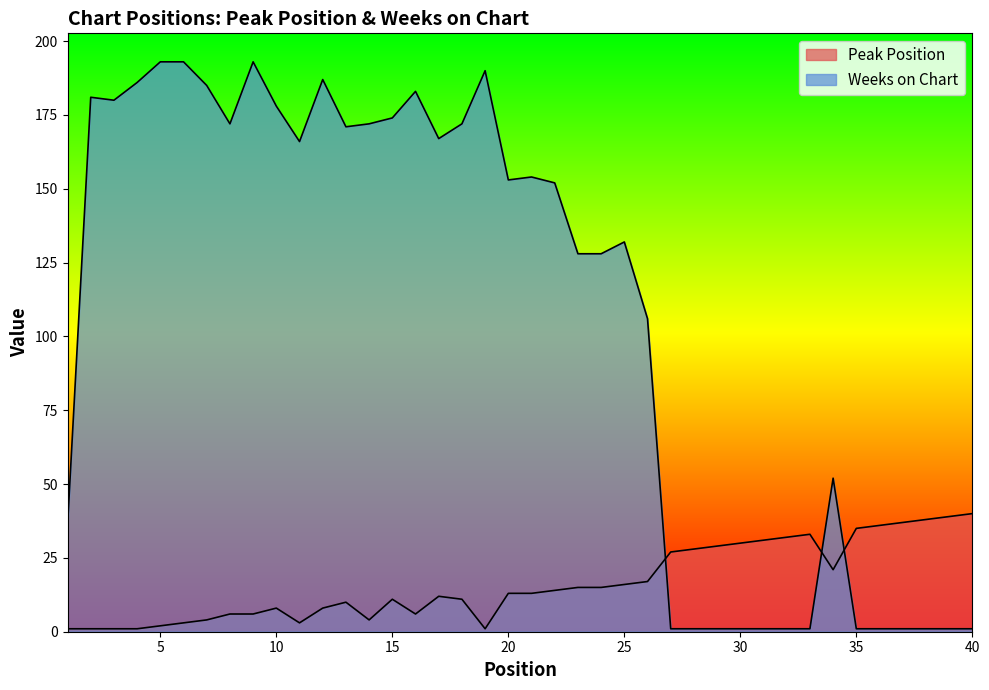

Count the number of data series in this chart.

2